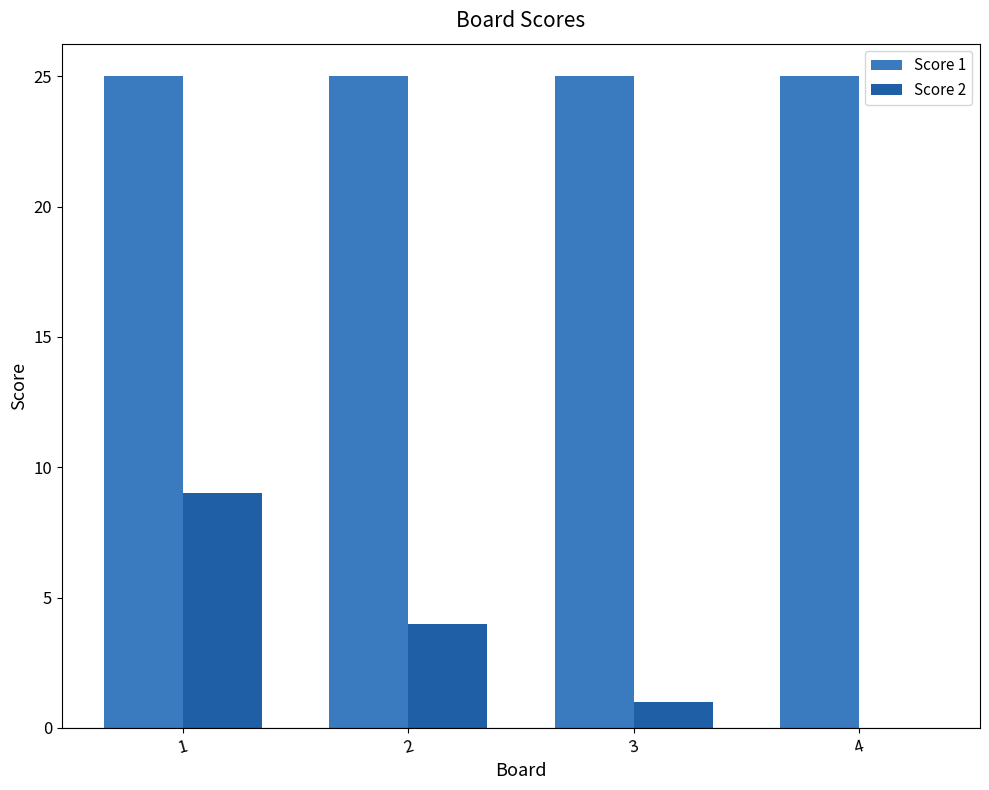

Where is Score 2 nearest to the value 4?

2